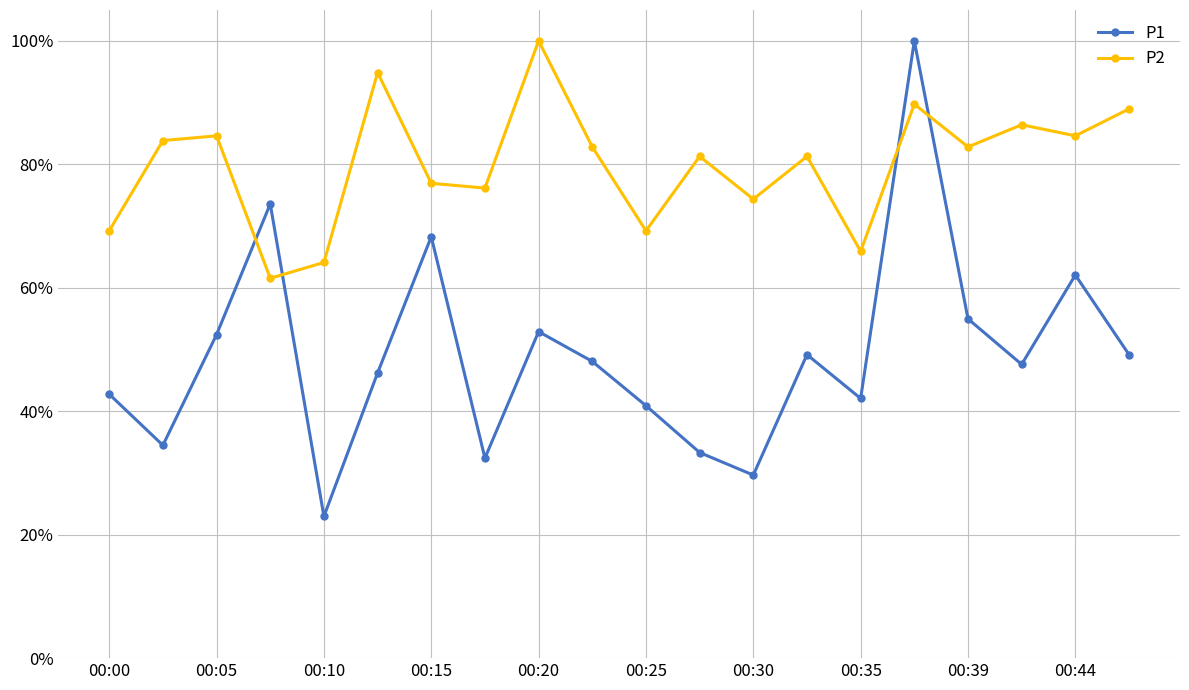

What is the average value of the P1 series?

49.1